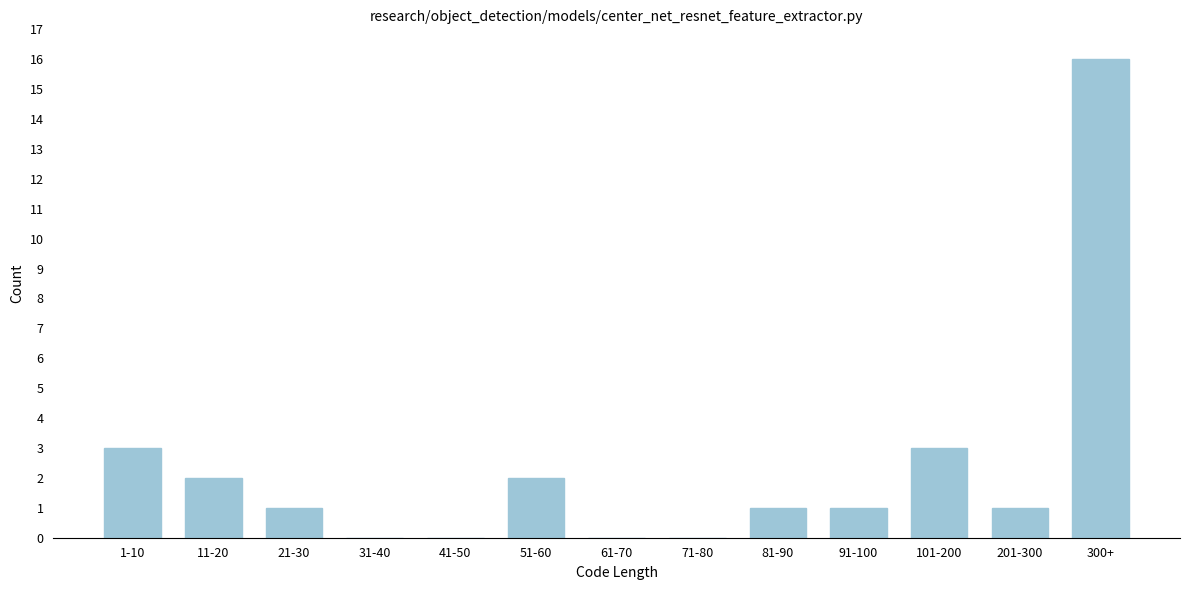

Reading left to right, list all the values displayed in this chart.

1-10=3	11-20=2	21-30=1	31-40=0	41-50=0	51-60=2	61-70=0	71-80=0	81-90=1	91-100=1	101-200=3	201-300=1	300+=16